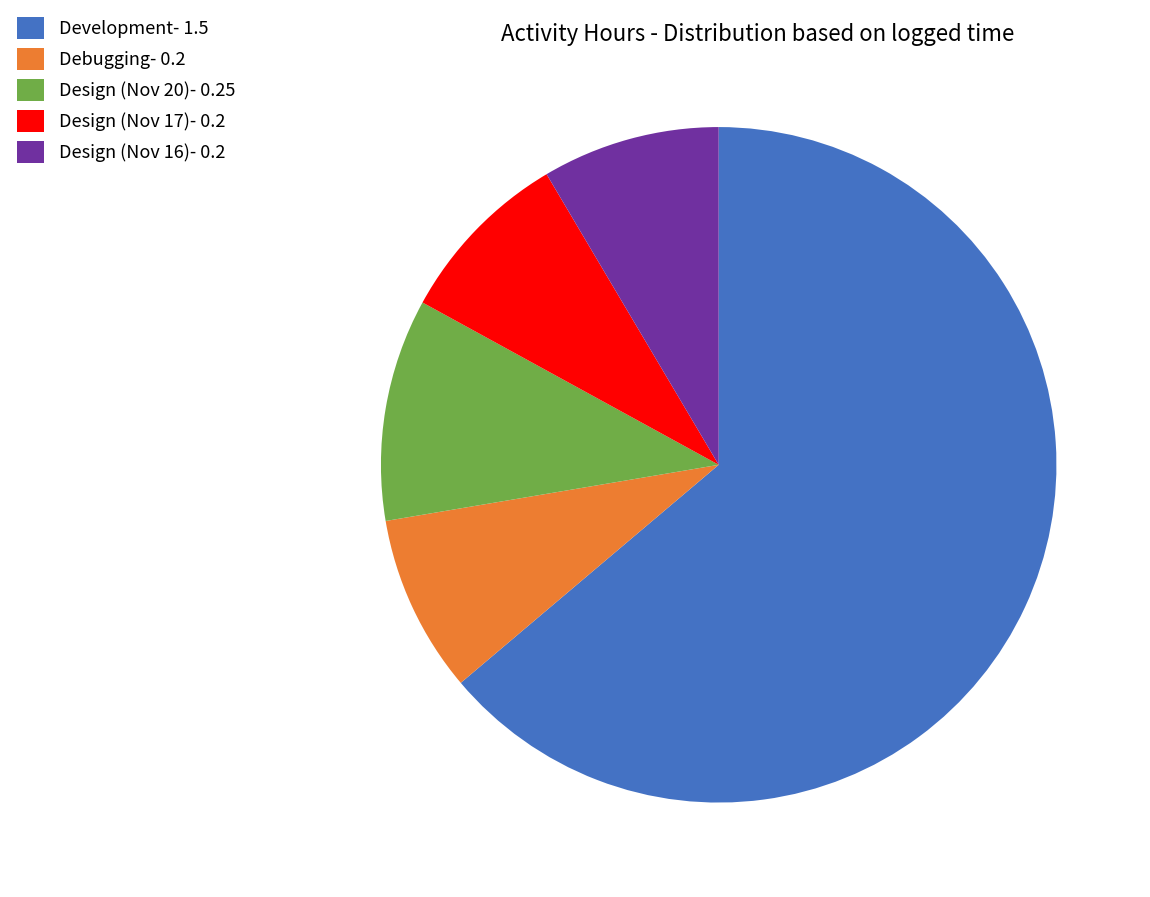

How many segments does this pie chart have?

5